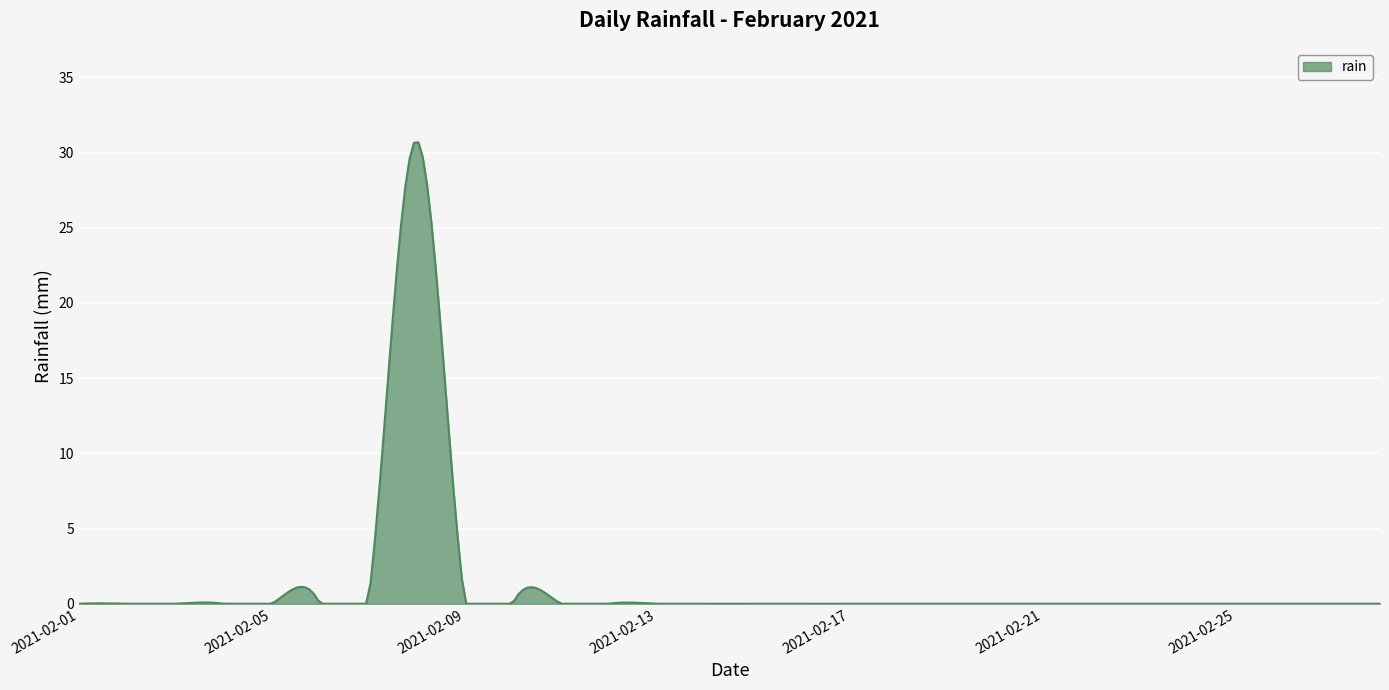

What is the difference between the maximum and minimum values?

30.7